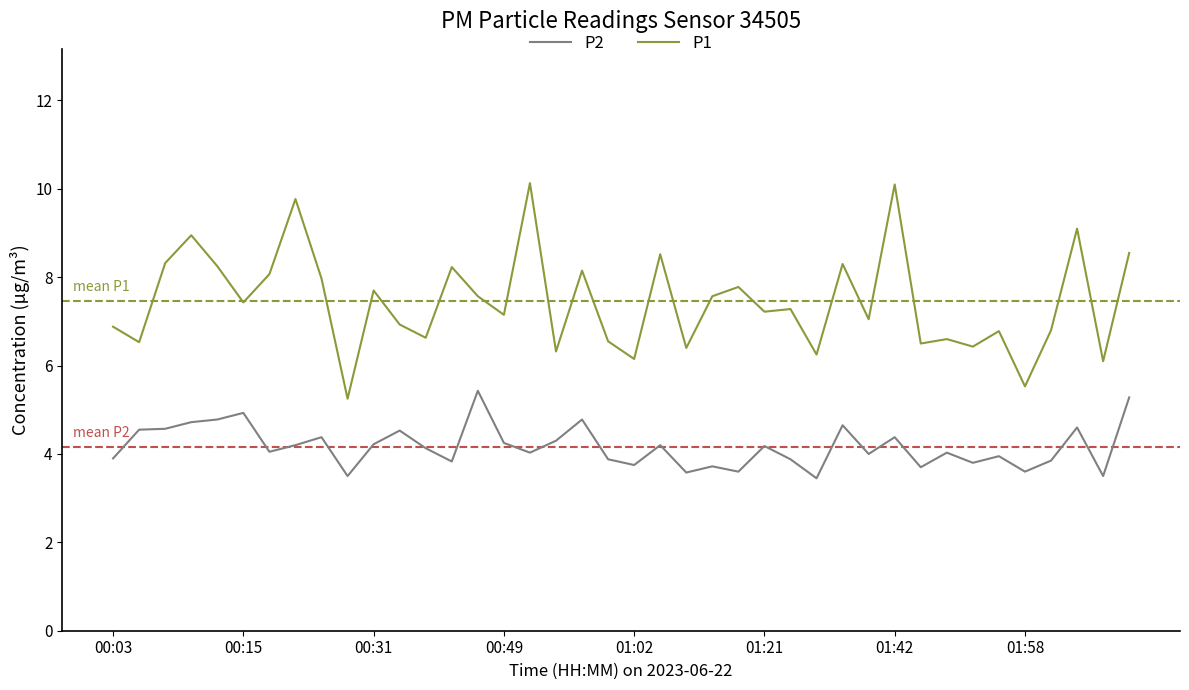

What is the difference between the maximum and minimum values in the P2 series?

2.0